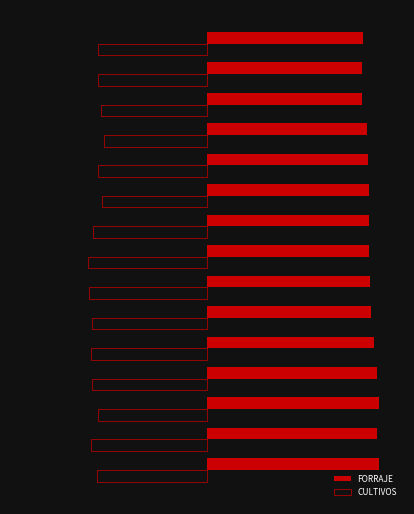

What are all the series names shown in the legend?

FORRAJE, CULTIVOS